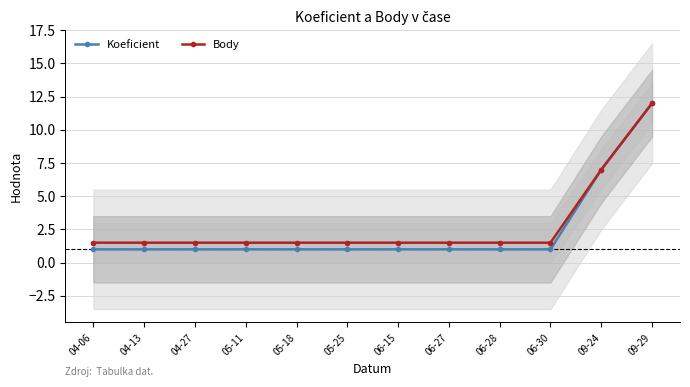

Reading right to left, transcribe all the data shown in this chart.

Koeficient: 09-29=12.0	09-24=7.0	06-30=1.0	06-28=1.0	06-27=1.0	06-15=1.0	05-25=1.0	05-18=1.0	05-11=1.0	04-27=1.0	04-13=1.0	04-06=1.0
Body: 09-29=12.0	09-24=7.0	06-30=1.5	06-28=1.5	06-27=1.5	06-15=1.5	05-25=1.5	05-18=1.5	05-11=1.5	04-27=1.5	04-13=1.5	04-06=1.5